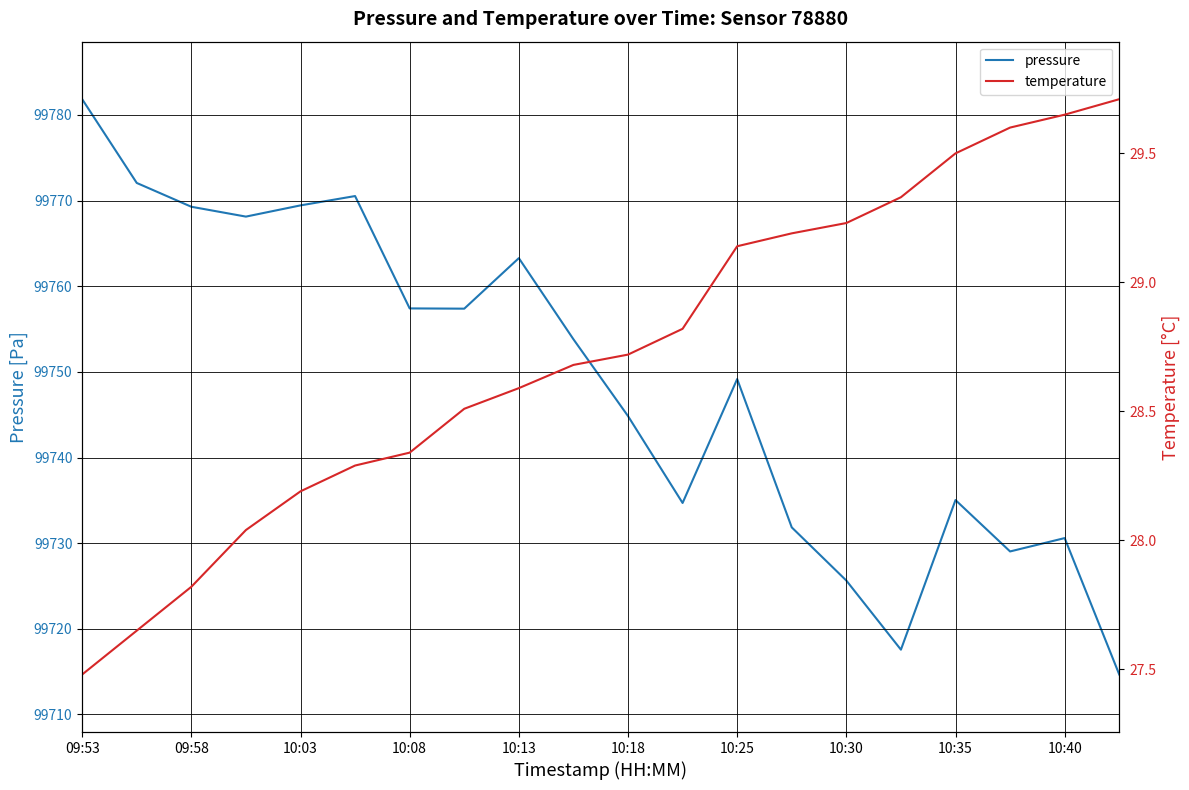

Count the number of data series in this chart.

2